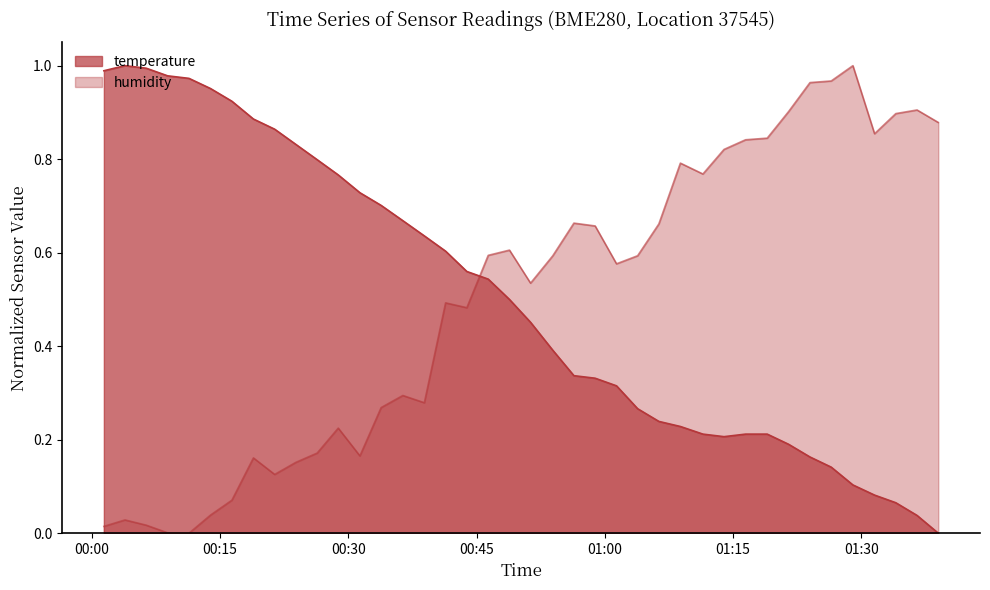

In humidity, how many points are higher than both neighbors (excluding endpoints)?

10